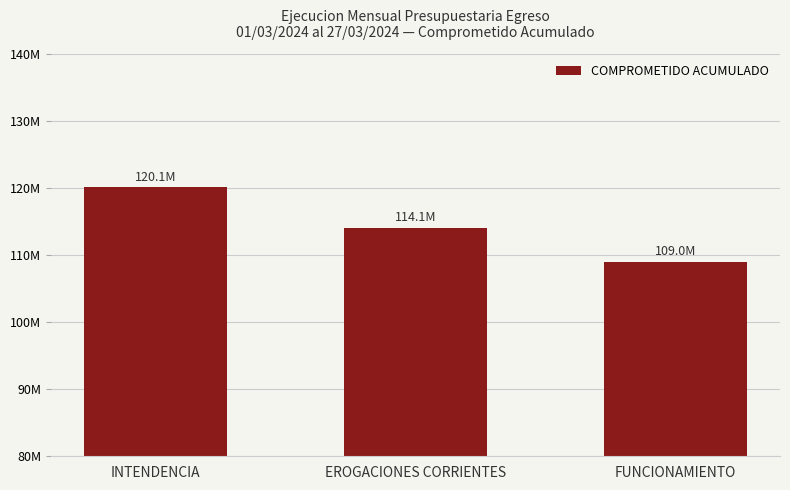

List the labels in order of value, largest first.

INTENDENCIA, EROGACIONES CORRIENTES, FUNCIONAMIENTO